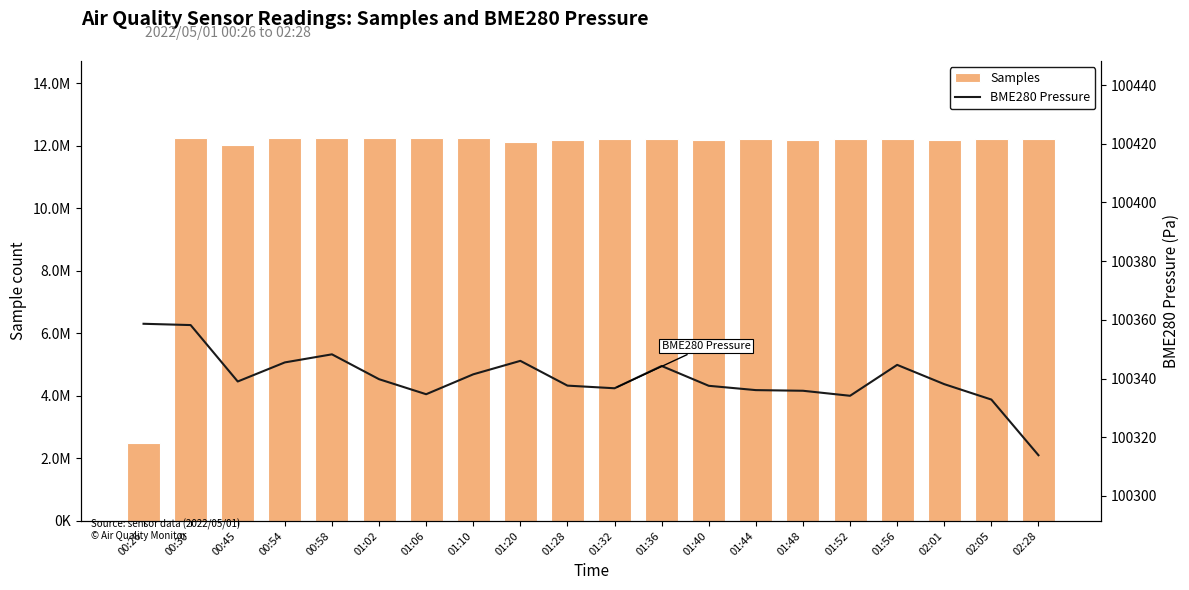

Which category has the lowest value in the Samples series?

00:26